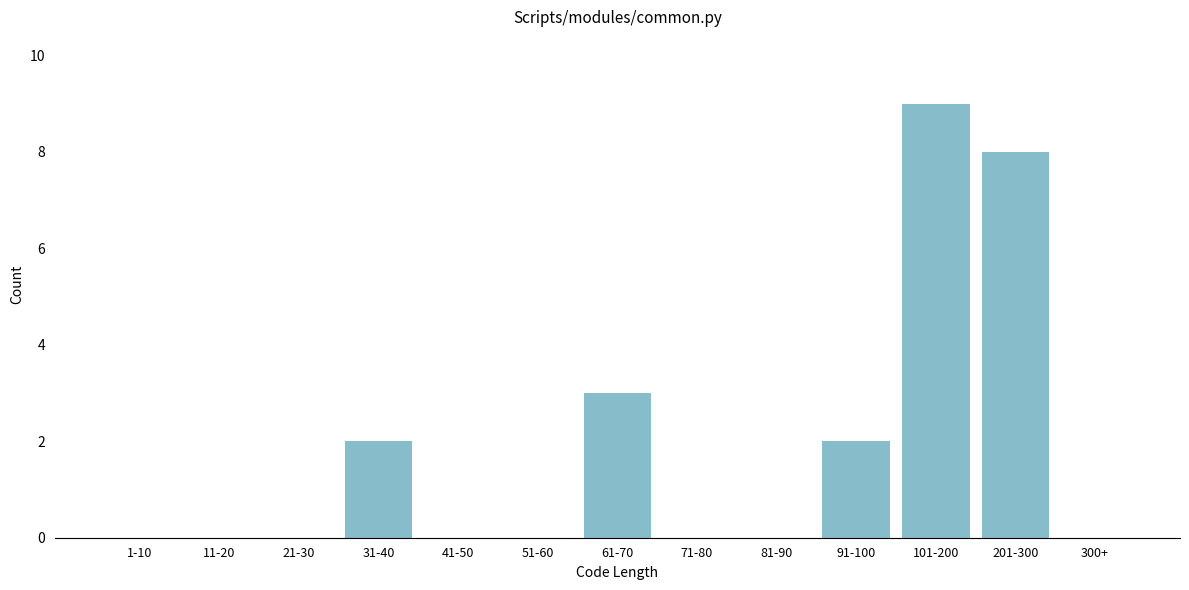

Reading left to right, transcribe all the data shown in this chart.

1-10=0	11-20=0	21-30=0	31-40=2	41-50=0	51-60=0	61-70=3	71-80=0	81-90=0	91-100=2	101-200=9	201-300=8	300+=0